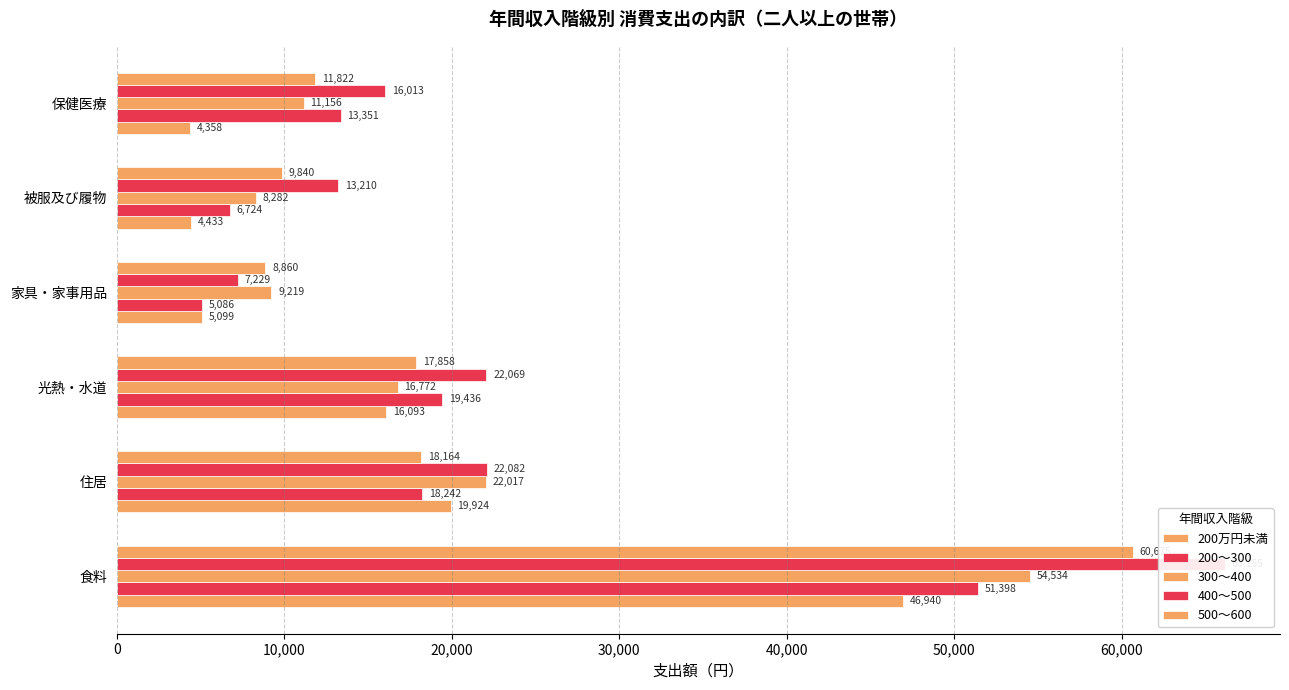

What is the difference between the highest and lowest values at 光熱・水道?

5976